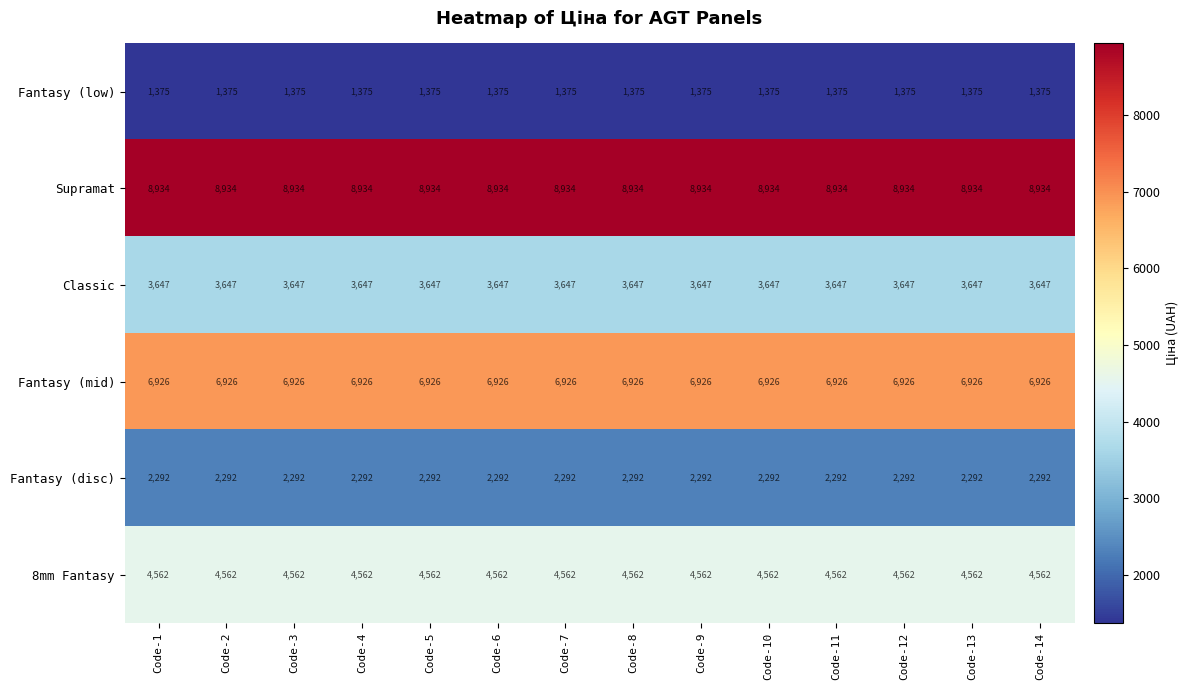

Rank the series at Code-11 from lowest to highest value.

Fantasy (low), Fantasy (disc), Classic, 8mm Fantasy, Fantasy (mid), Supramat